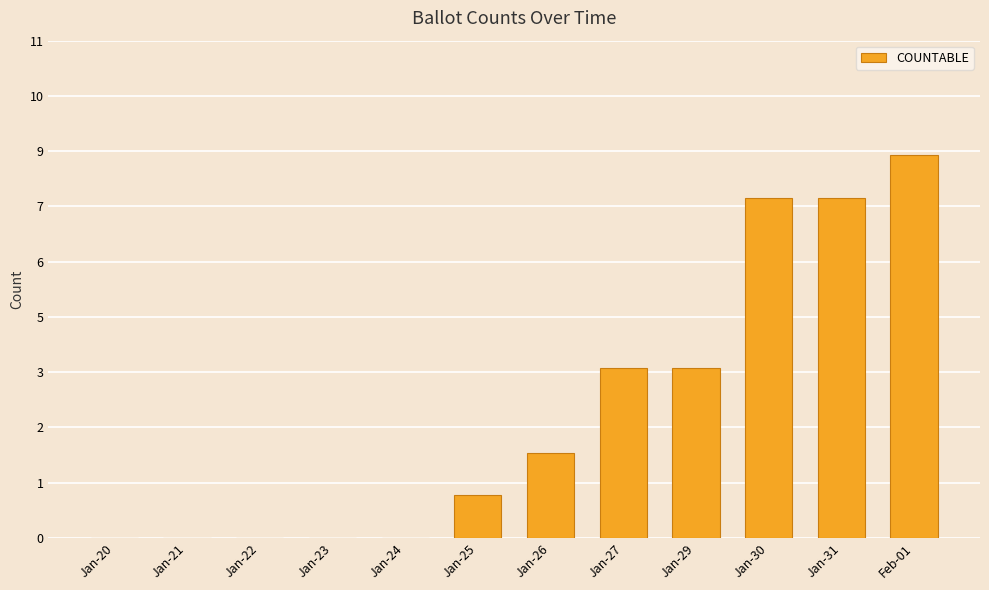

What is the label of the 1st bar from the left?

Jan-20